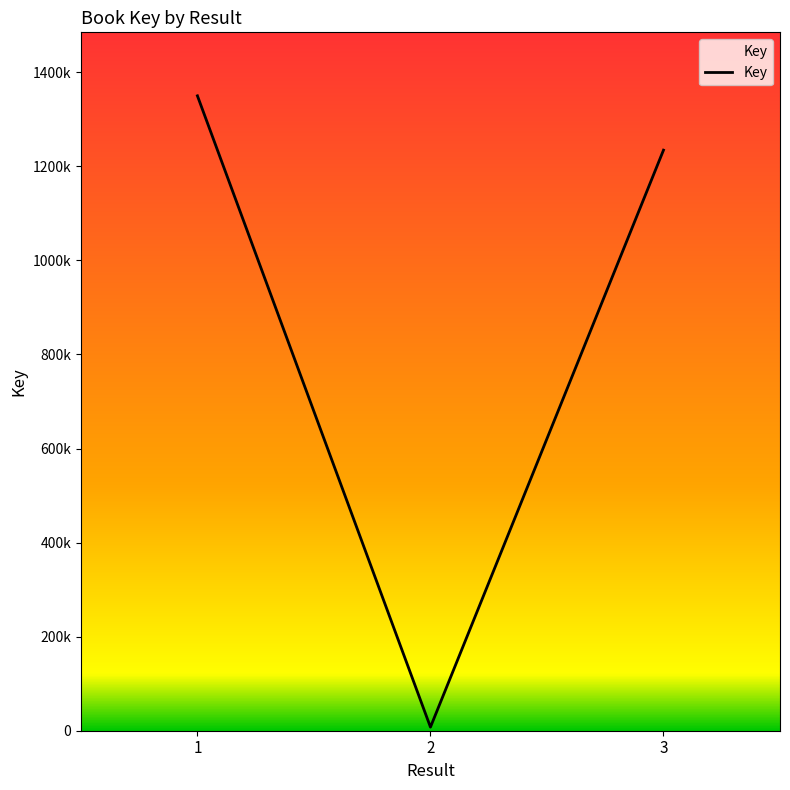

What is the value of the 2nd point from the left?

7632